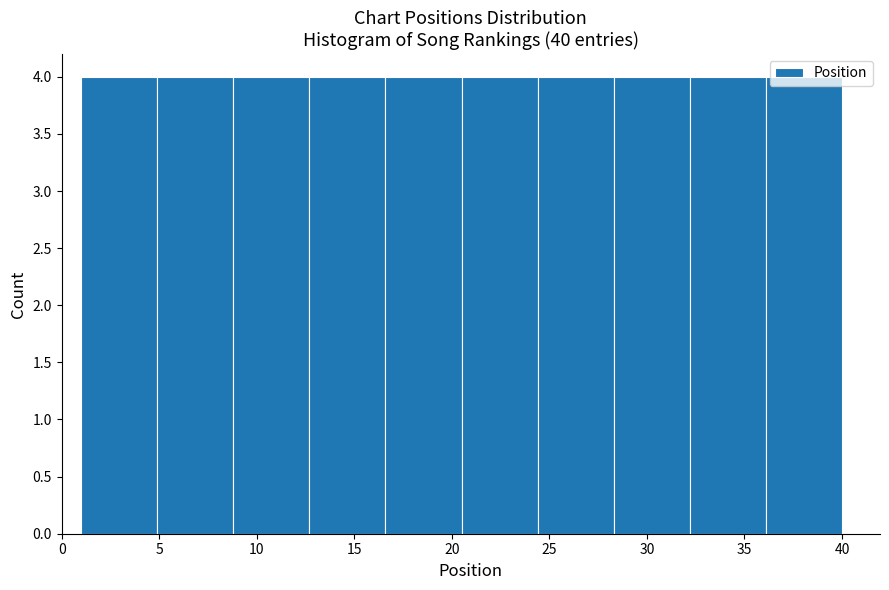

What is the height of the bar covering 28.3 to 32.2 on the x-axis? Neither the bar edges nor the heights are printed on the chart, so give them approximately, as read against the axes.

4